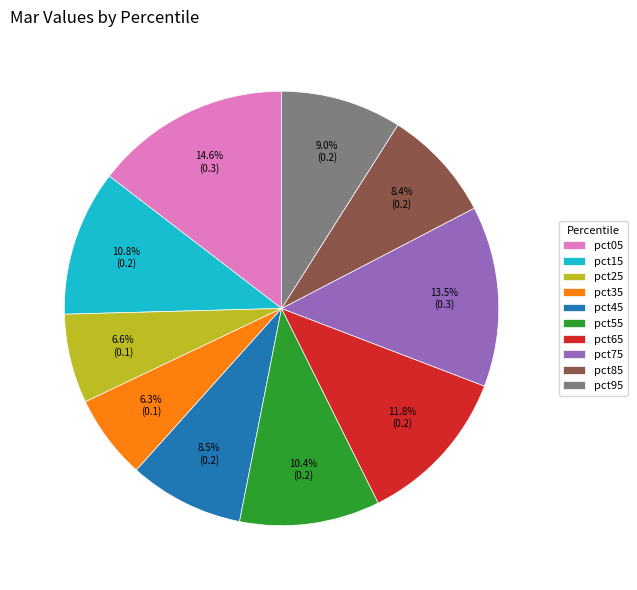

To the nearest percent, what portion does pct25 represent?

7%